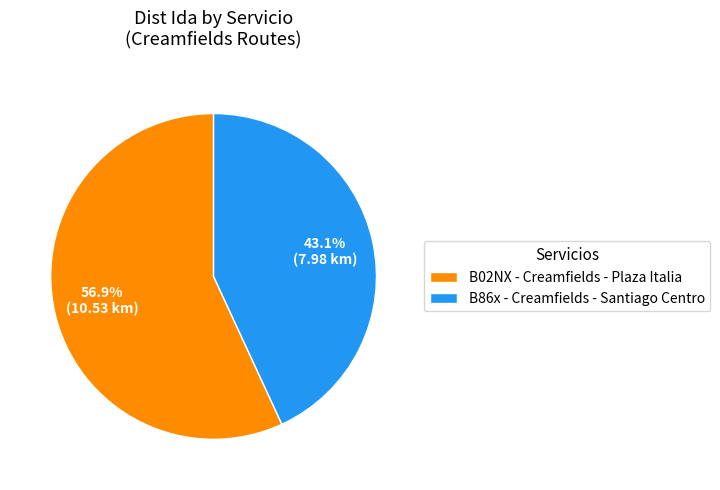

Which slice is the largest?

B02NX